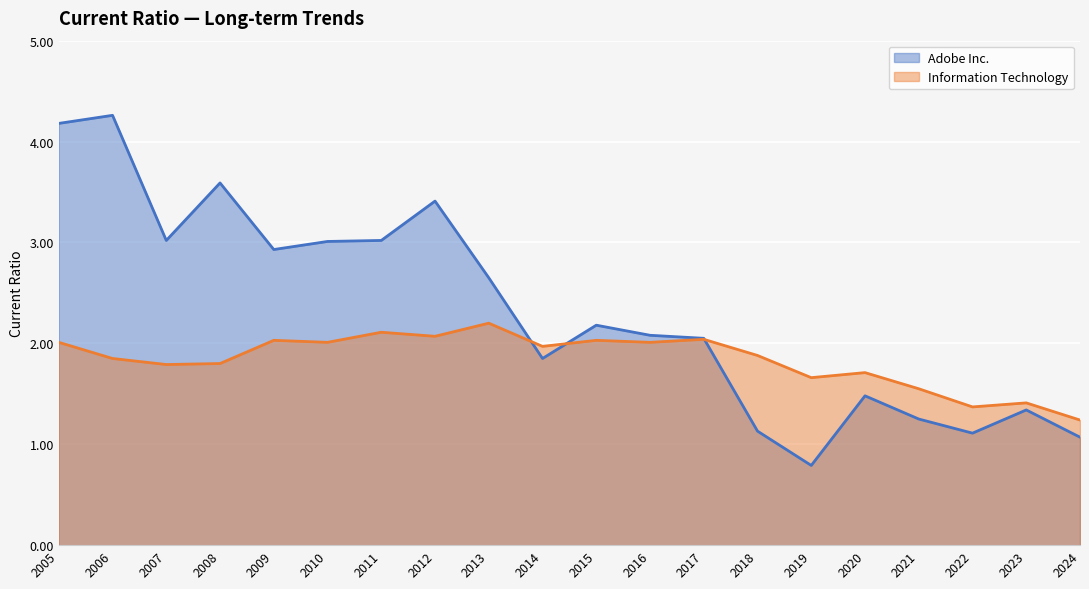

True or false: Information Technology and Adobe Inc. cross at least once.

True